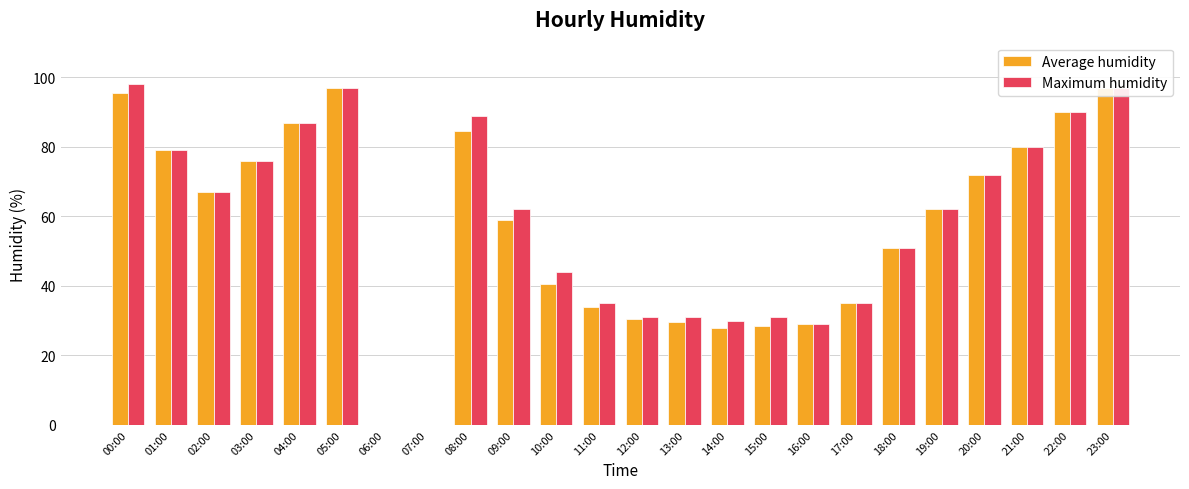

At which category is the sum across all series the highest?

05:00